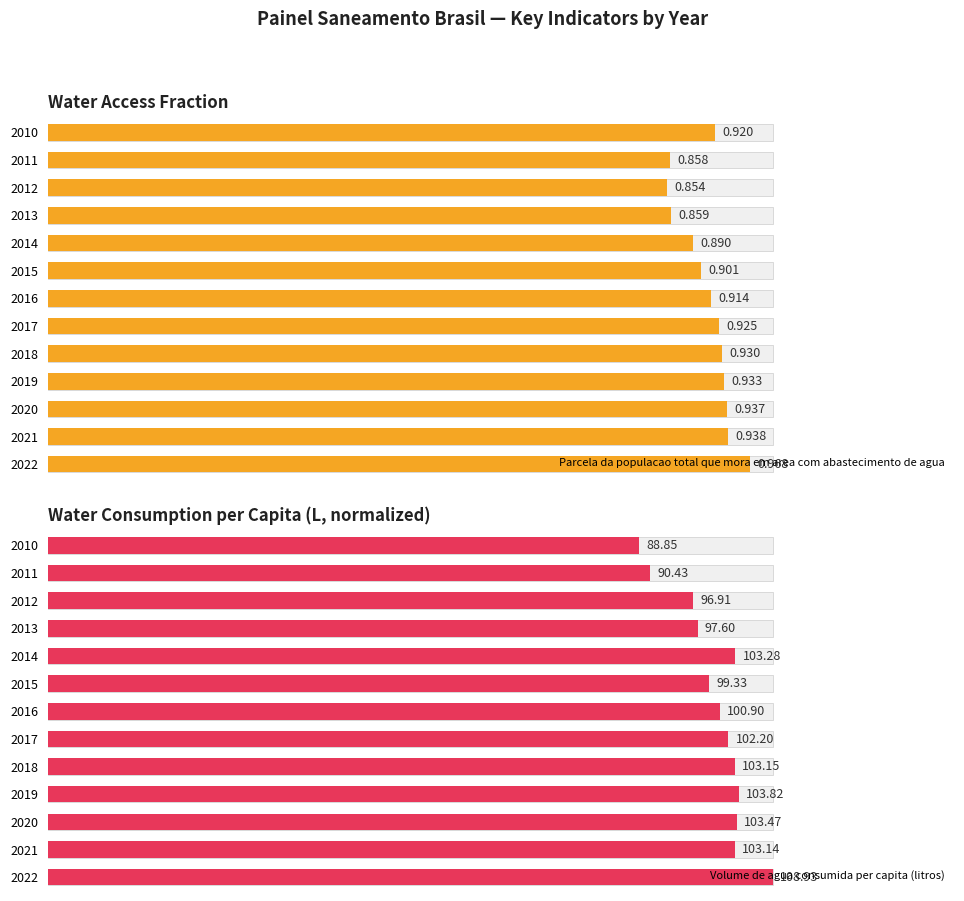

Which series has the largest range (max minus min)?

Volume de agua consumida per capita (litros)